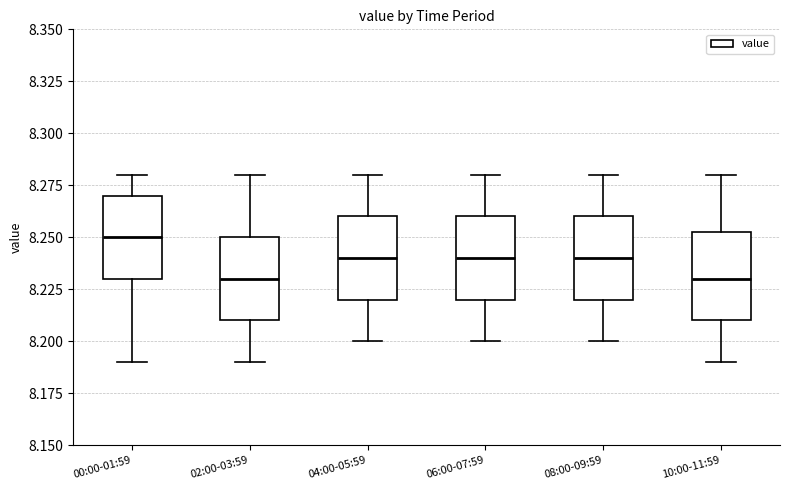

Which box has the highest median line?

00:00-01:59